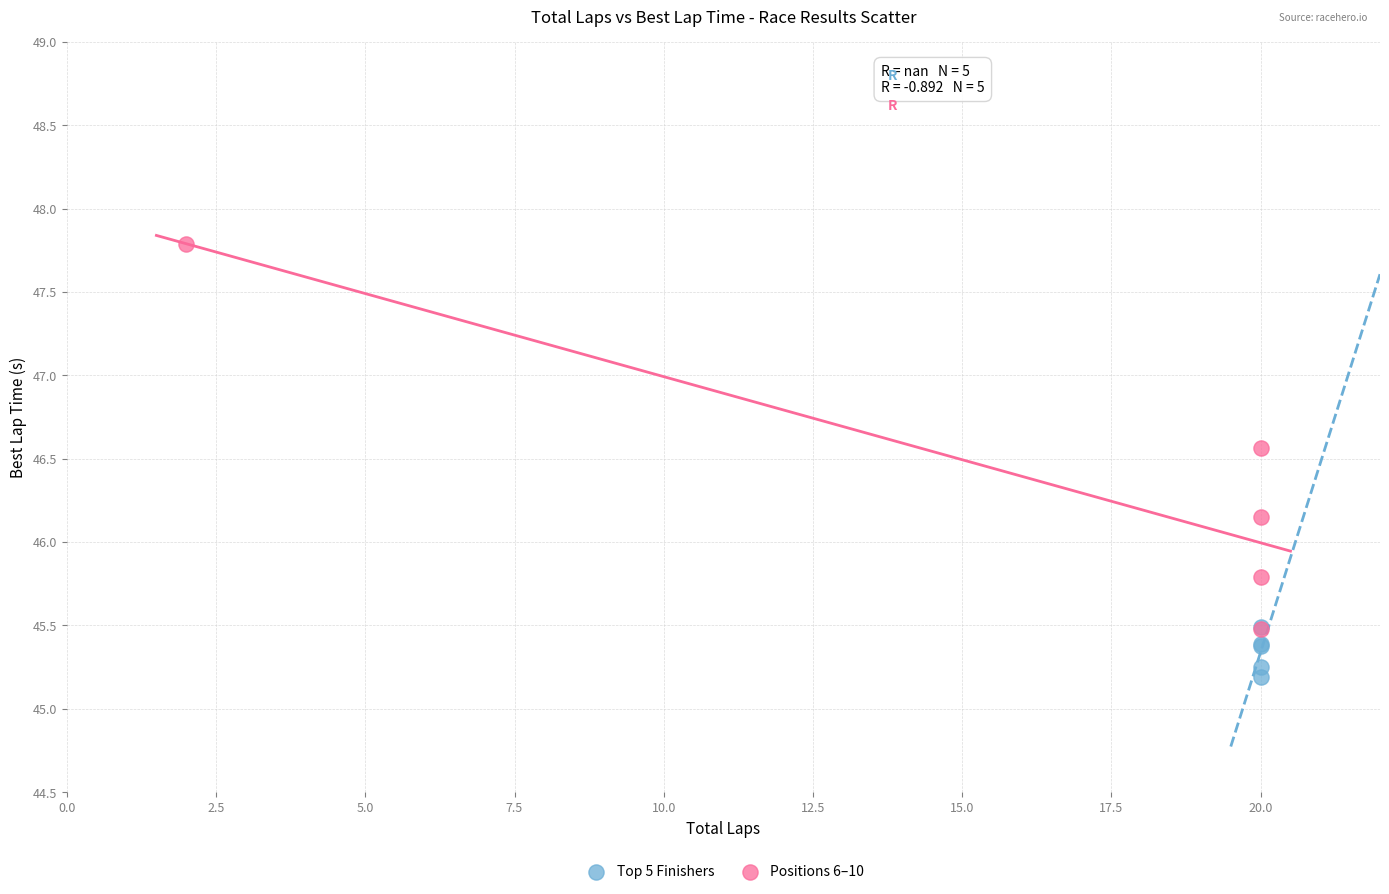

What are all the series names shown in the legend?

Top 5 Finishers, Positions 6–10